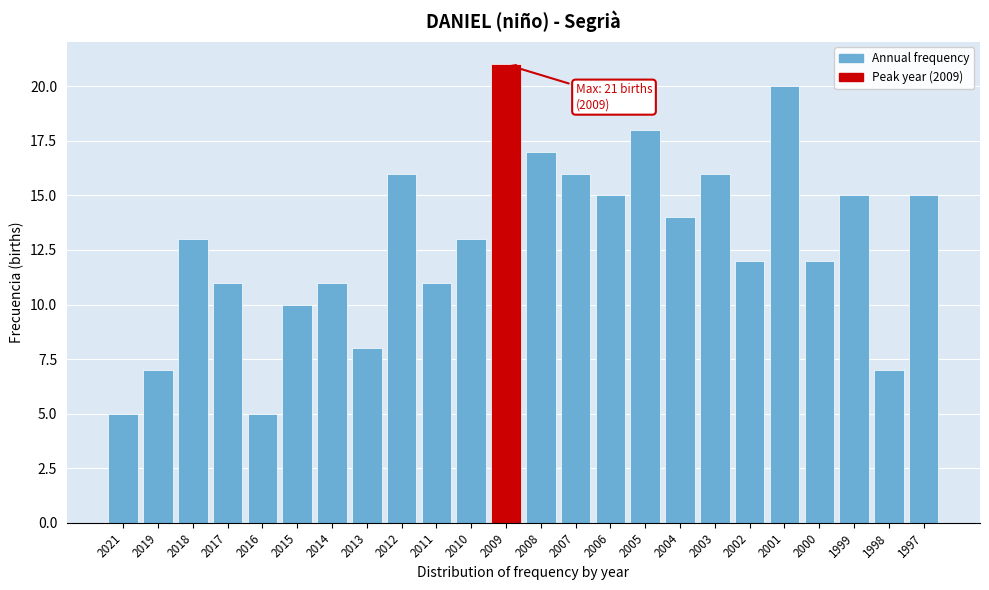

Reading left to right, list all the values displayed in this chart.

5	7	13	11	5	10	11	8	16	11	13	21	17	16	15	18	14	16	12	20	12	15	7	15